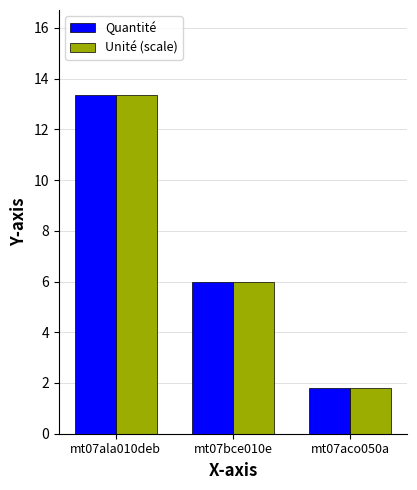

What are all the series names shown in the legend?

Quantité, Unité (scale)